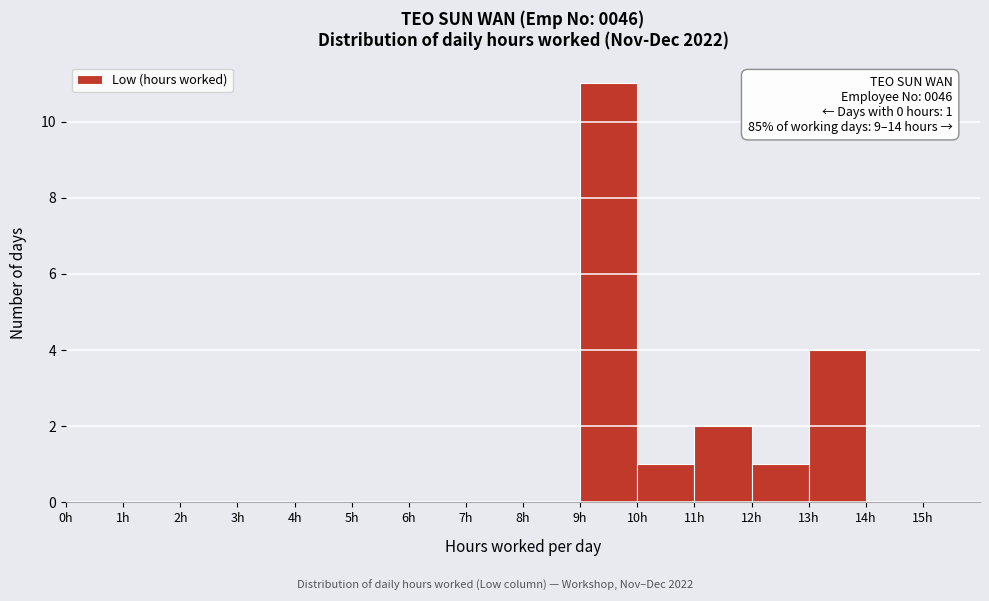

Over which range of the x-axis is the bar tallest?

9 to 10